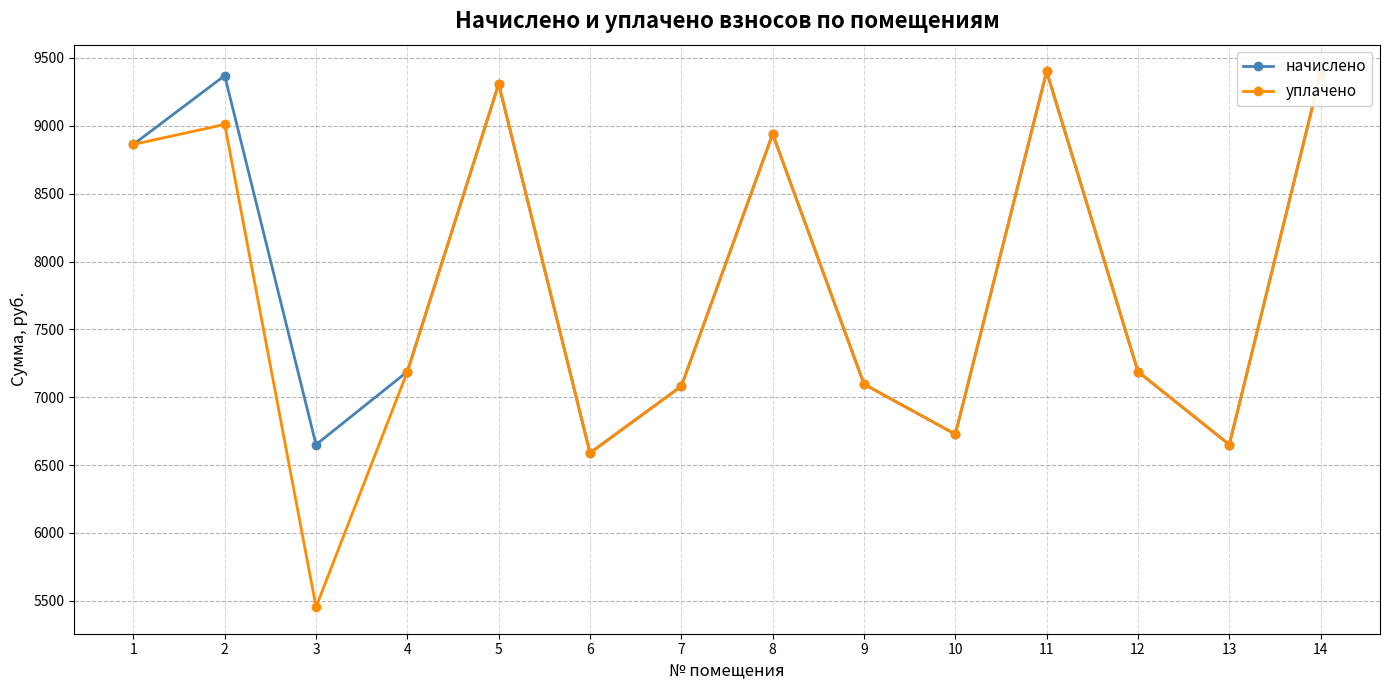

How many lines are shown in the chart?

2